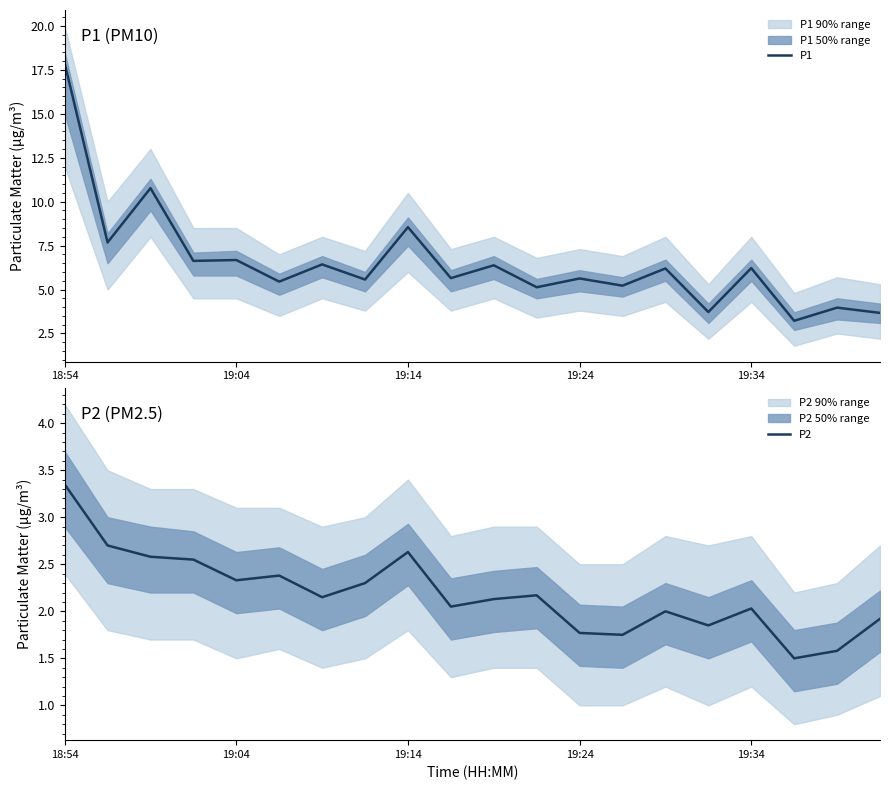

Rank the series at 5 from highest to lowest value.

P1, P2